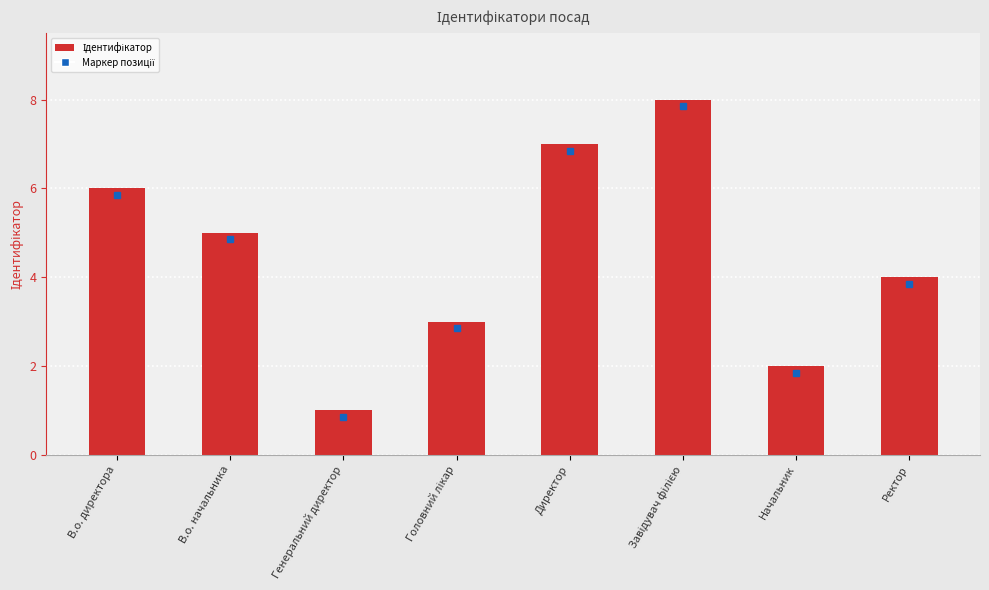

What is the label of the 5th bar from the left?

Директор